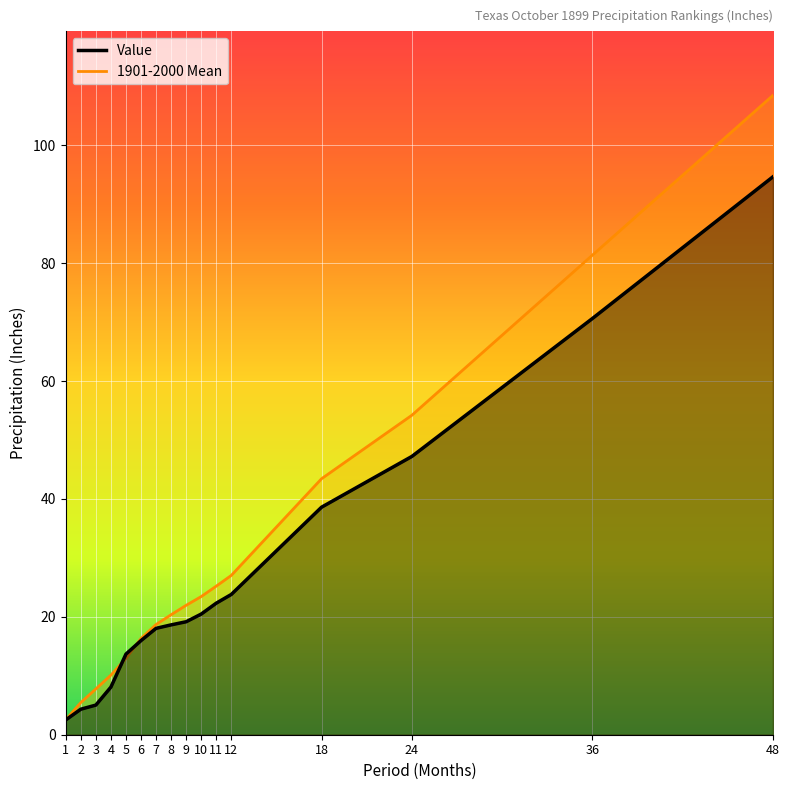

True or false: Value has more than 2 interior local peaks.

False